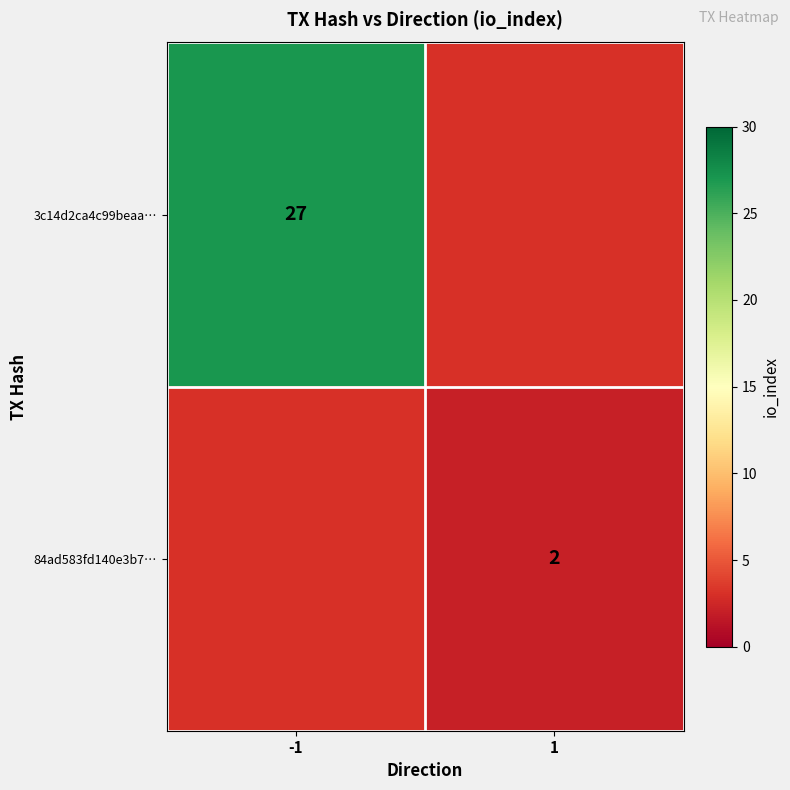

True or false: 3c14d2ca4c99beaa… has a value of 27 at -1.

True